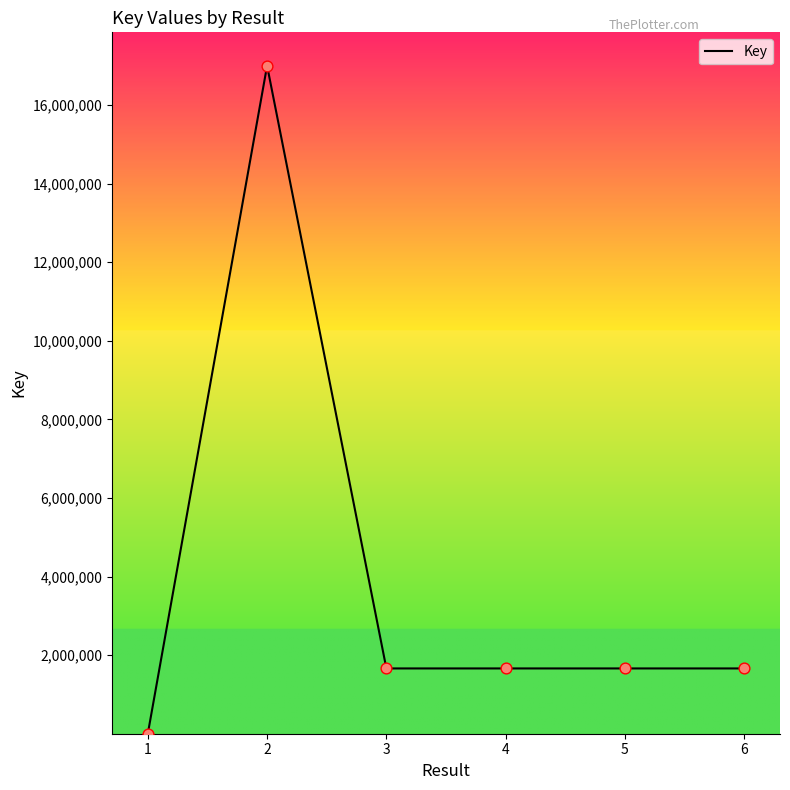

What is the ratio of the value at 4 to the value at 3?

1.0